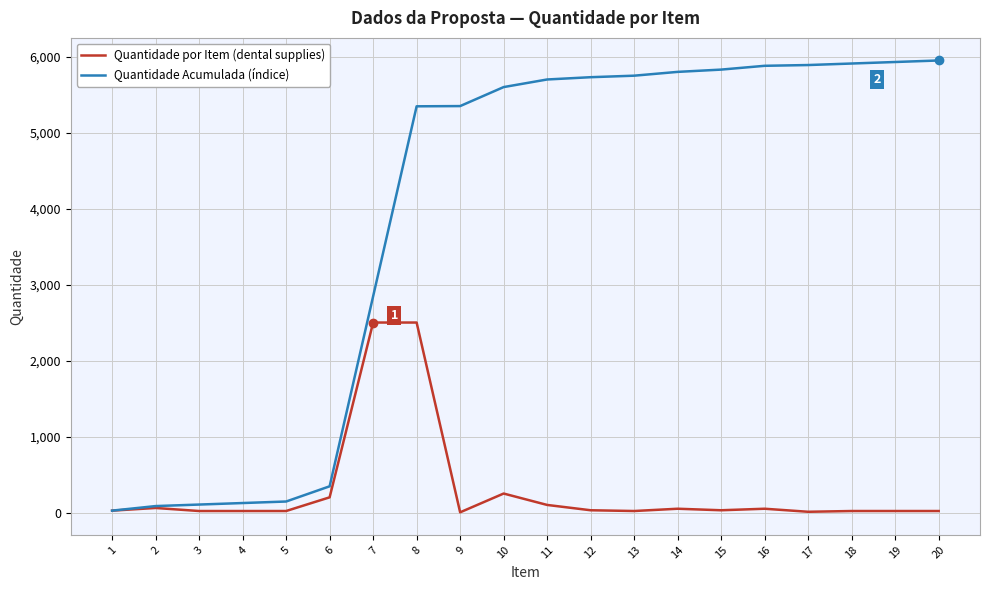

Rank the series by their average value, from lowest to highest.

Quantidade por Item (dental supplies), Quantidade Acumulada (índice)